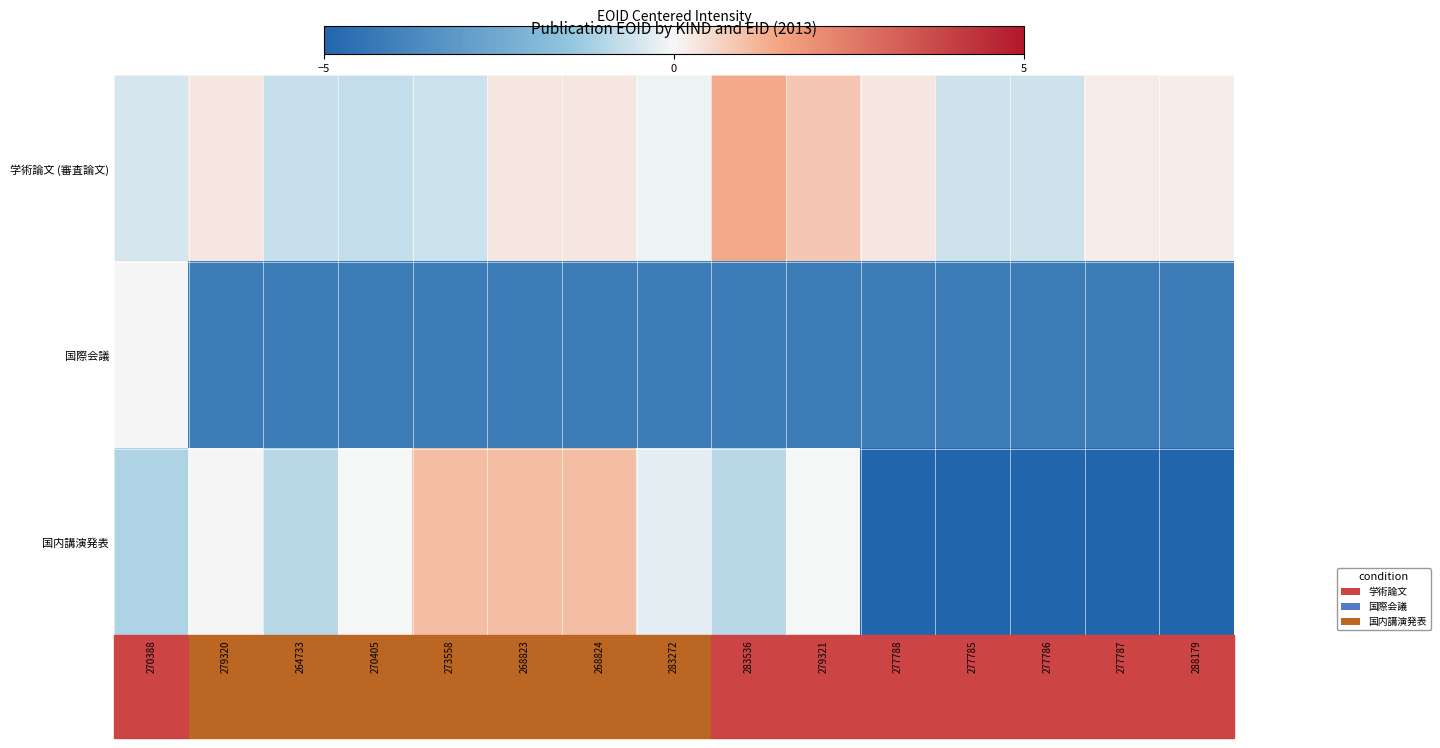

Which series has the largest range (max minus min)?

国内講演発表